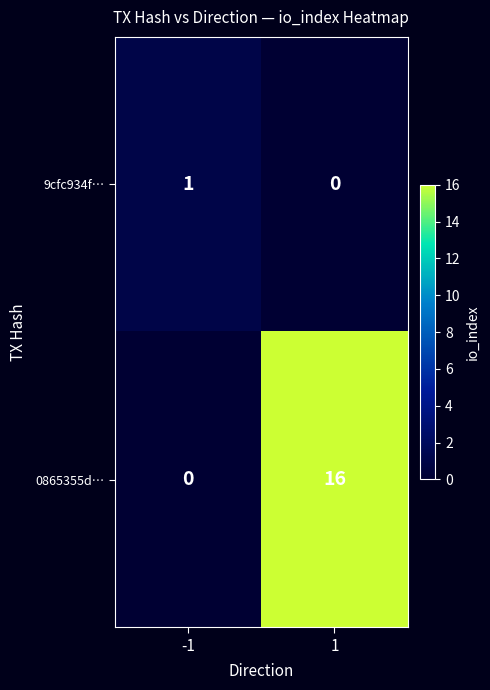

Rank the series at -1 from lowest to highest value.

0865355d…, 9cfc934f…